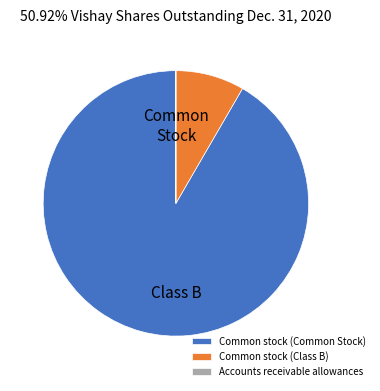

Which has a higher value, Common stock (Common Stock) or Common stock (Class B)?

Common stock (Common Stock)